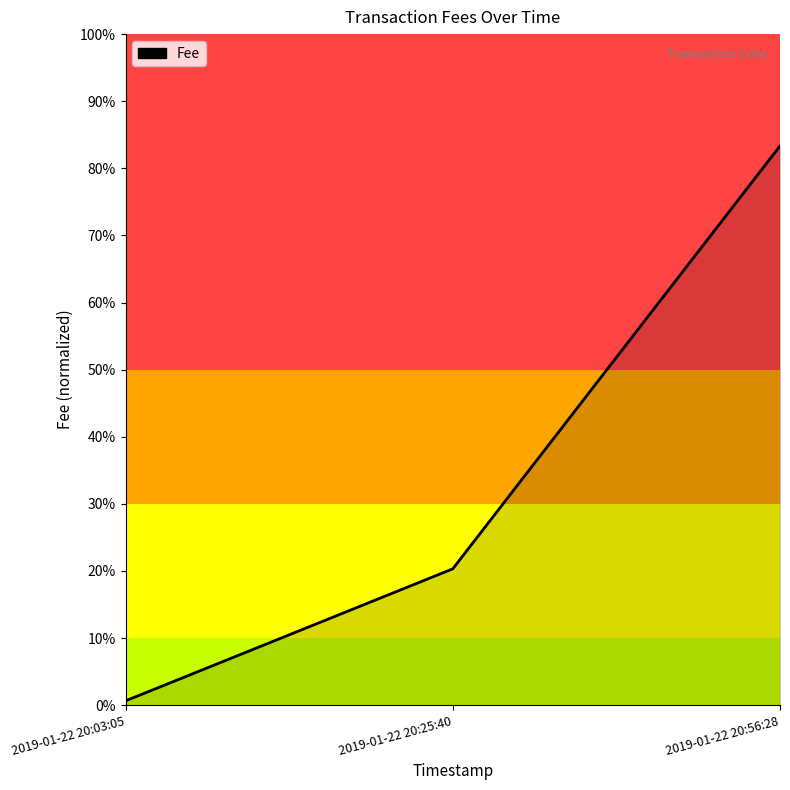

What is the value of the 1st point from the left?

0.1